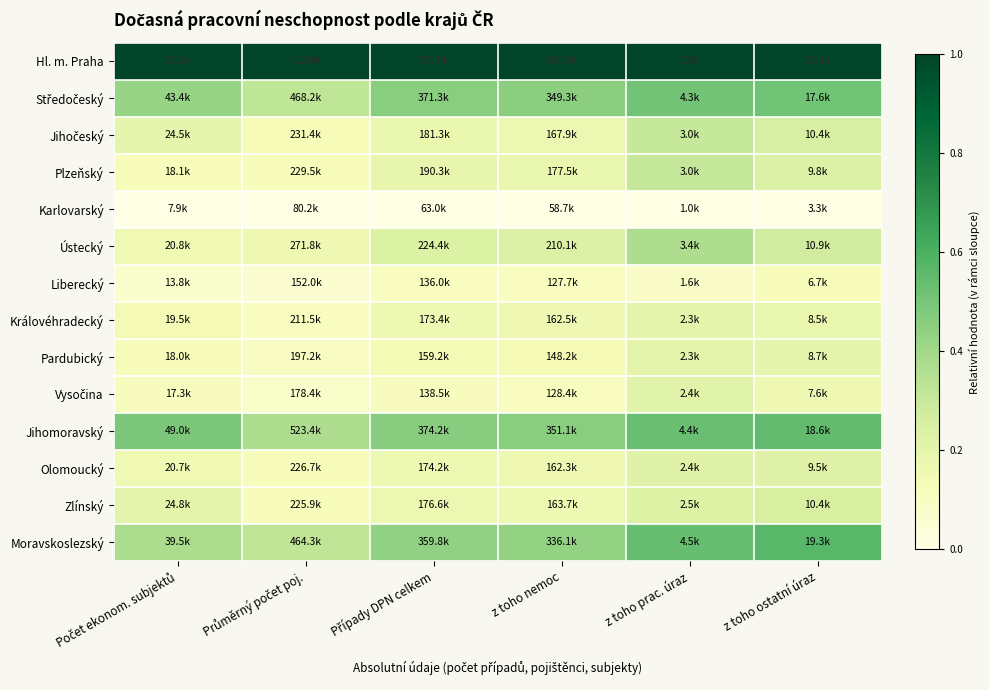

At Průměrný počet poj., list the series in order from smallest to largest.

Karlovarský, Liberecký, Vysočina, Pardubický, Královéhradecký, Zlínský, Olomoucký, Plzeňský, Jihočeský, Ústecký, Moravskoslezský, Středočeský, Jihomoravský, Hl. m. Praha